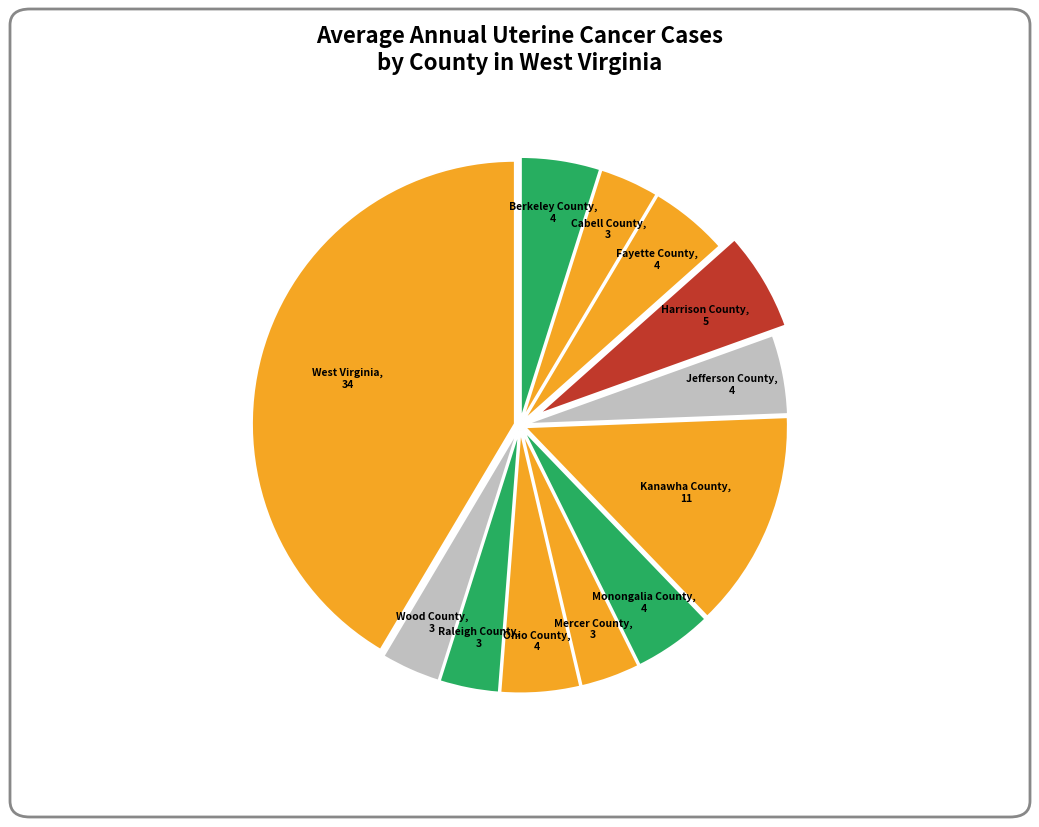

To the nearest percent, what is the difference between the largest and smallest slice percentages?

38%